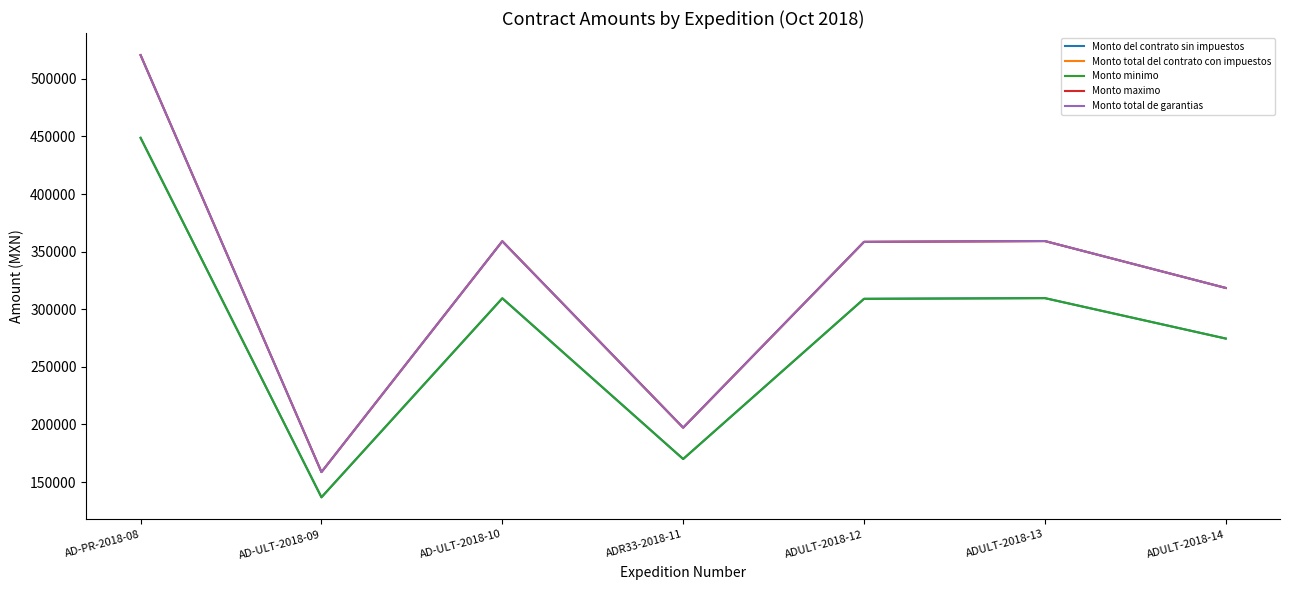

Rank the categories by Monto del contrato sin impuestos value from highest to lowest.

AD-PR-2018-08, ADULT-2018-13, AD-ULT-2018-10, ADULT-2018-12, ADULT-2018-14, ADR33-2018-11, AD-ULT-2018-09